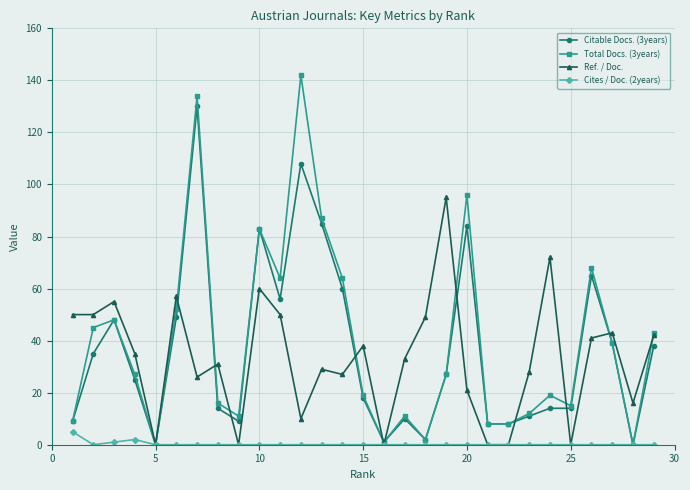

Rank the series by their maximum value, from highest to lowest.

Total Docs. (3years), Citable Docs. (3years), Ref. / Doc., Cites / Doc. (2years)